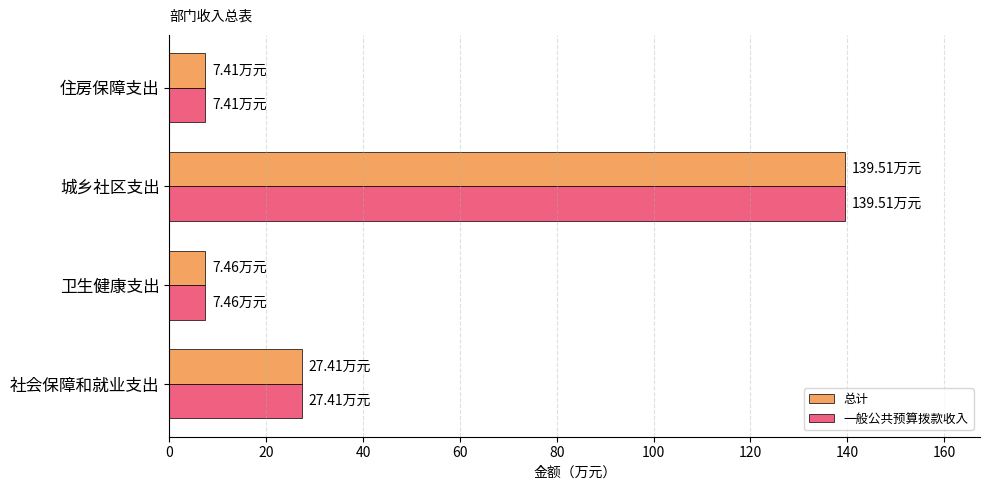

How many data points in 一般公共预算拨款收入 are above 27?

2